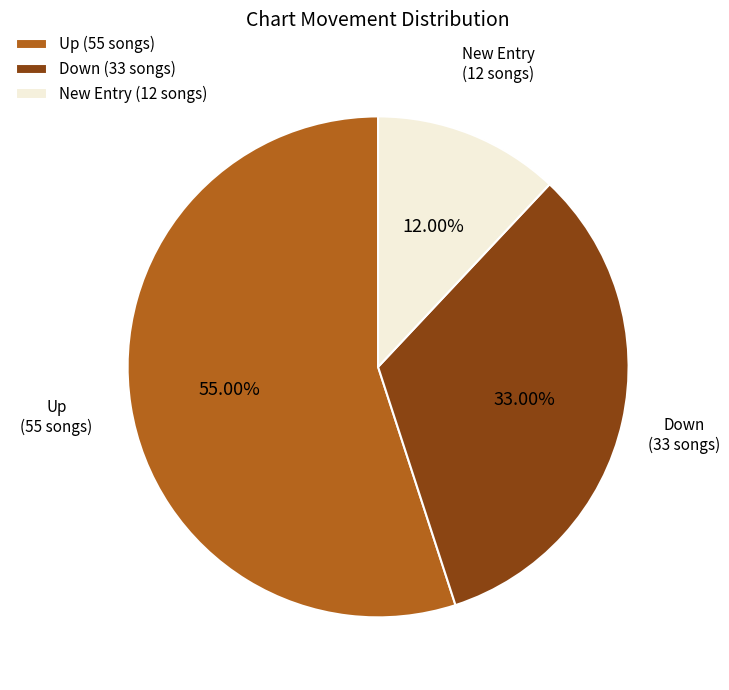

Is the sum of Down (33 songs) and New Entry (12 songs) greater than half?

No